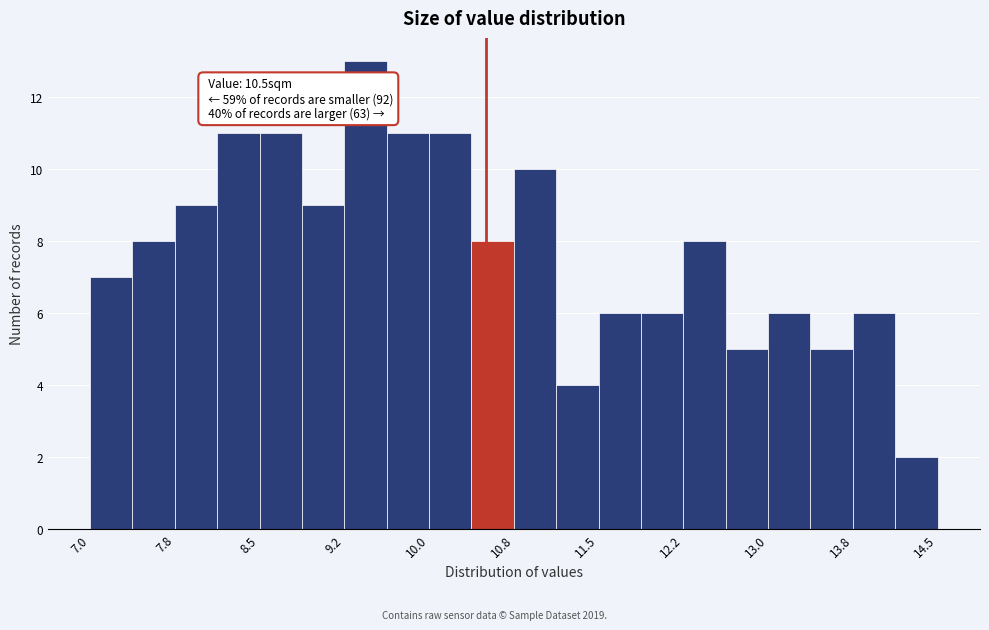

Around what value on the x-axis is the tallest bar? Give the approximate position of its centre, as read against the axis.

9.4